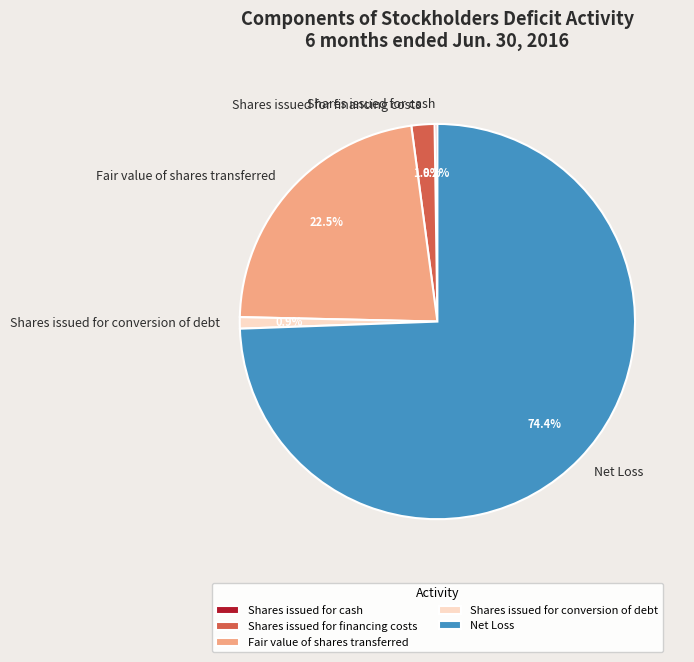

Do Shares issued for financing costs and Shares issued for conversion of debt together represent more than half of the pie?

No